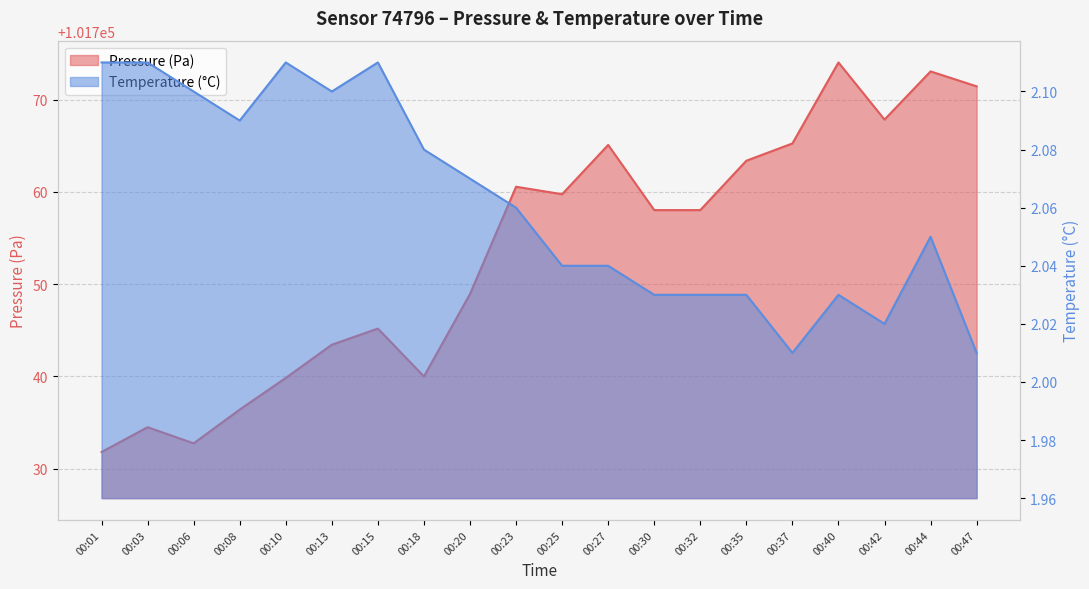

Does the chart have visible grid lines?

Yes